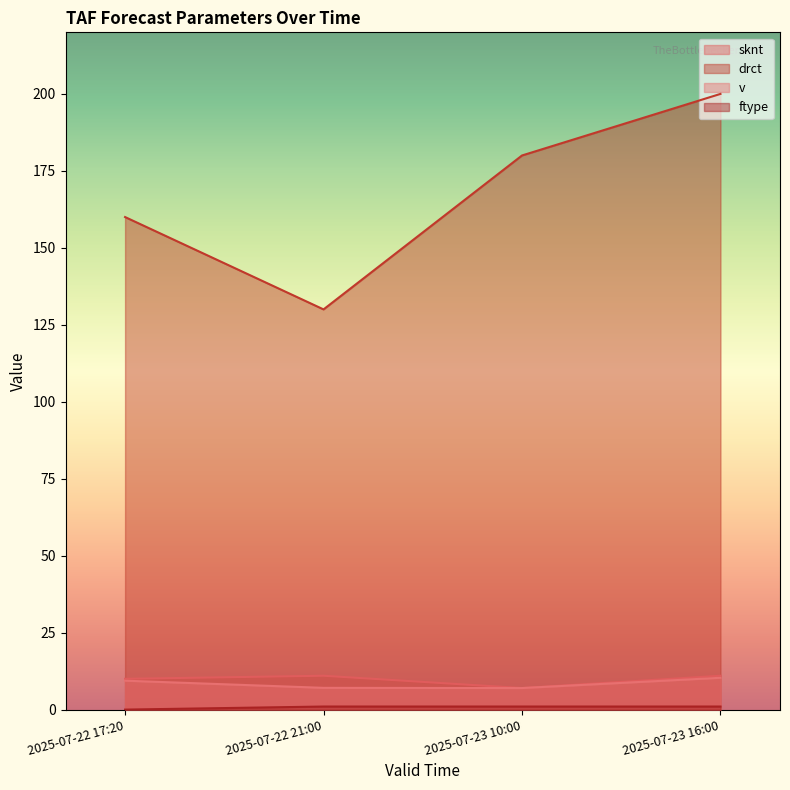

Is it true that sknt equals 1.6 at 2025-07-23 10:00?

False